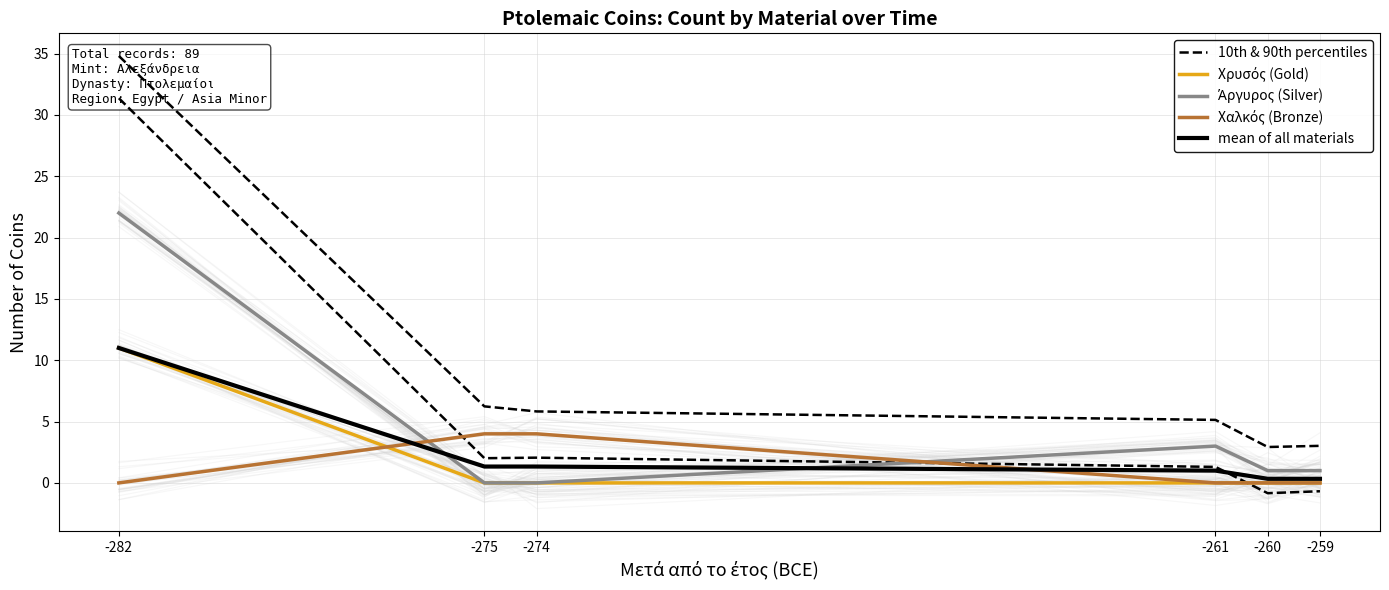

Reading left to right, transcribe all the data shown in this chart.

10th & 90th percentiles: -282=31.4	-275=2.0	-274=2.1	-261=1.3	-260=-0.8	-259=-0.7
Χρυσός (Gold): -282=11.0	-275=0.0	-274=0.0	-261=0.0	-260=0.0	-259=0.0
Άργυρος (Silver): -282=22.0	-275=0.0	-274=0.0	-261=3.0	-260=1.0	-259=1.0
Χαλκός (Bronze): -282=0.0	-275=4.0	-274=4.0	-261=0.0	-260=0.0	-259=0.0
mean of all materials: -282=11.0	-275=1.3	-274=1.3	-261=1.0	-260=0.3	-259=0.3